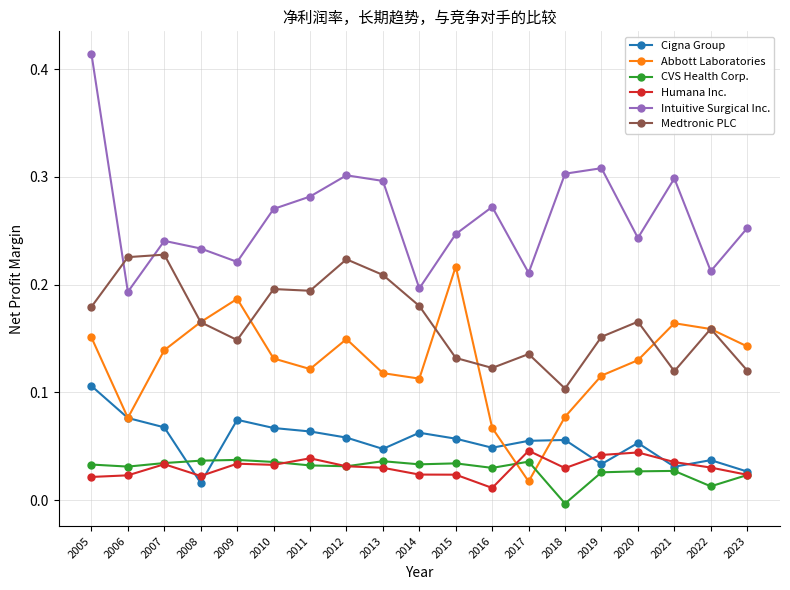

At which category does Humana Inc. reach its first local peak?

2007